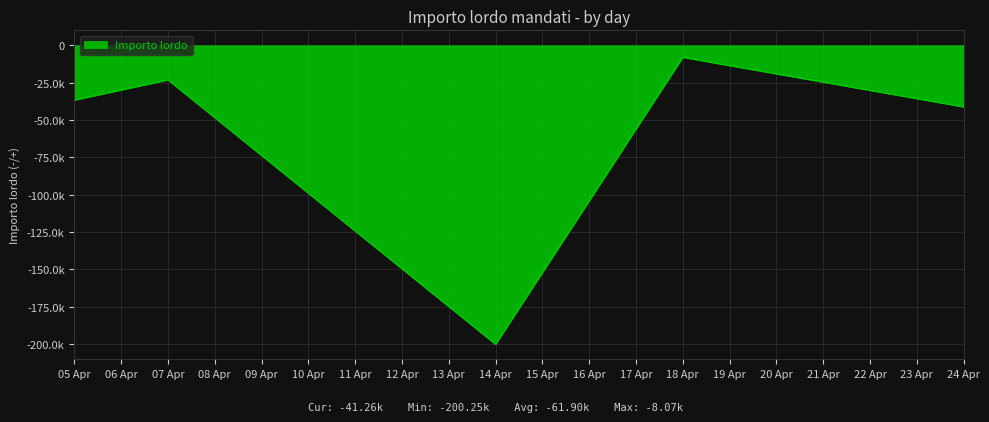

Does the chart have visible grid lines?

Yes